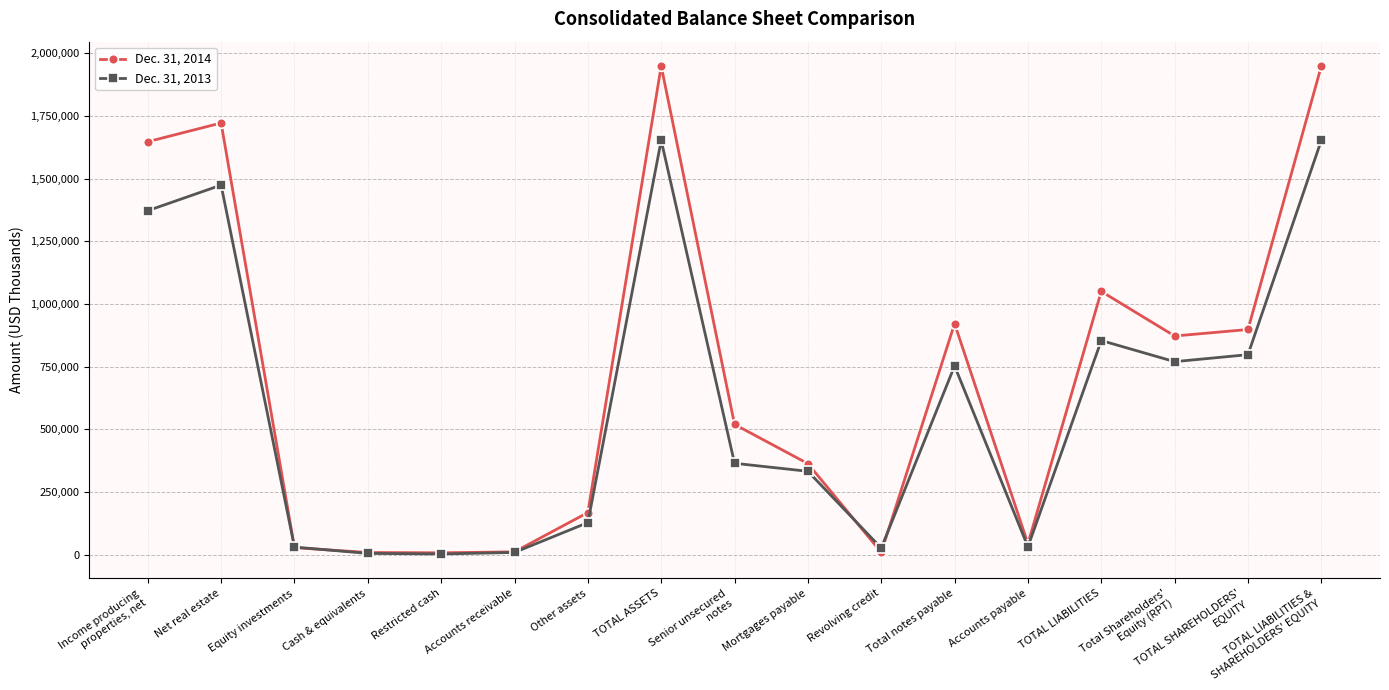

Which series has the largest range (max minus min)?

Dec. 31, 2014